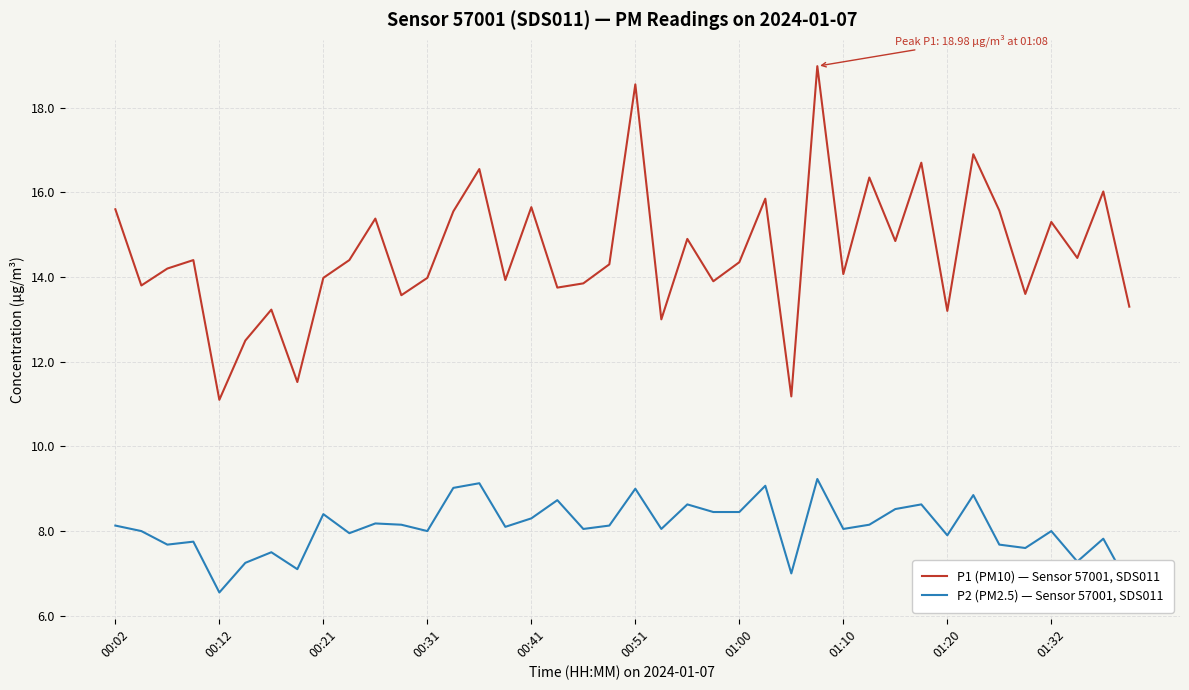

Rank the series by their average value, from highest to lowest.

P1 (PM10) — Sensor 57001, SDS011, P2 (PM2.5) — Sensor 57001, SDS011